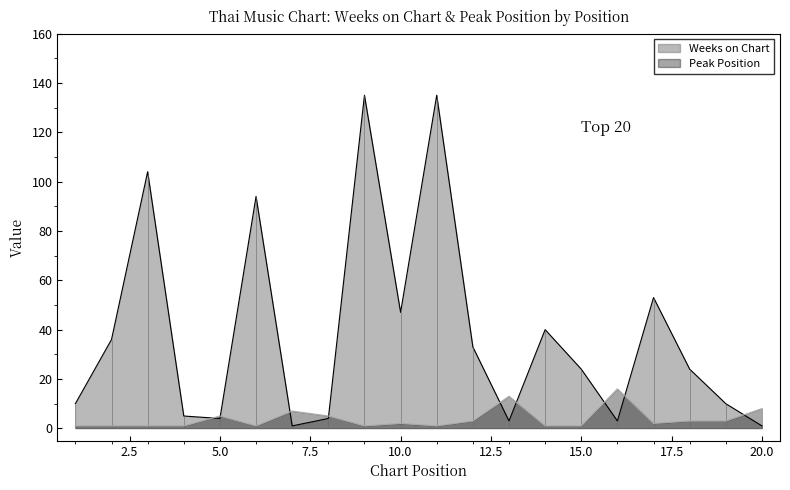

Is it true that Weeks on Chart equals 10 at 1?

True